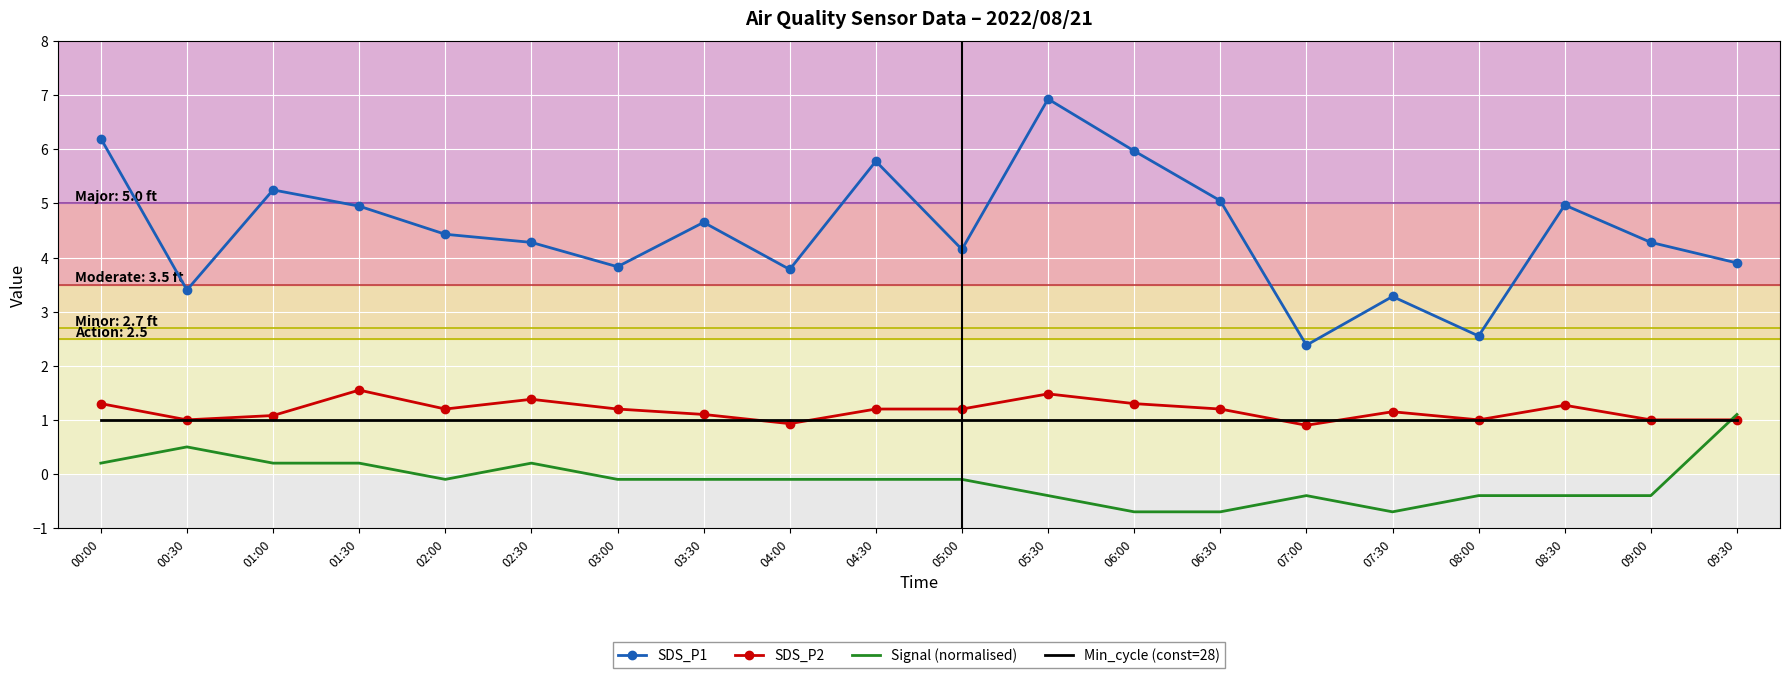

Which series has the largest range (max minus min)?

SDS_P1